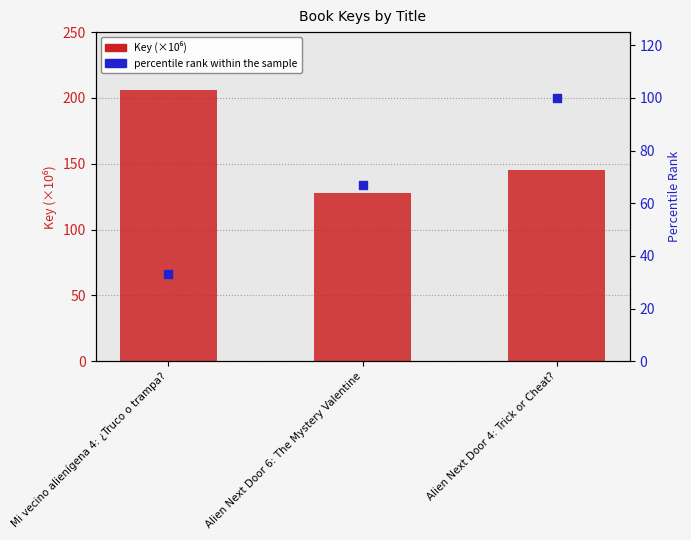

Which series has the largest total across all categories?

Key (×10⁶)